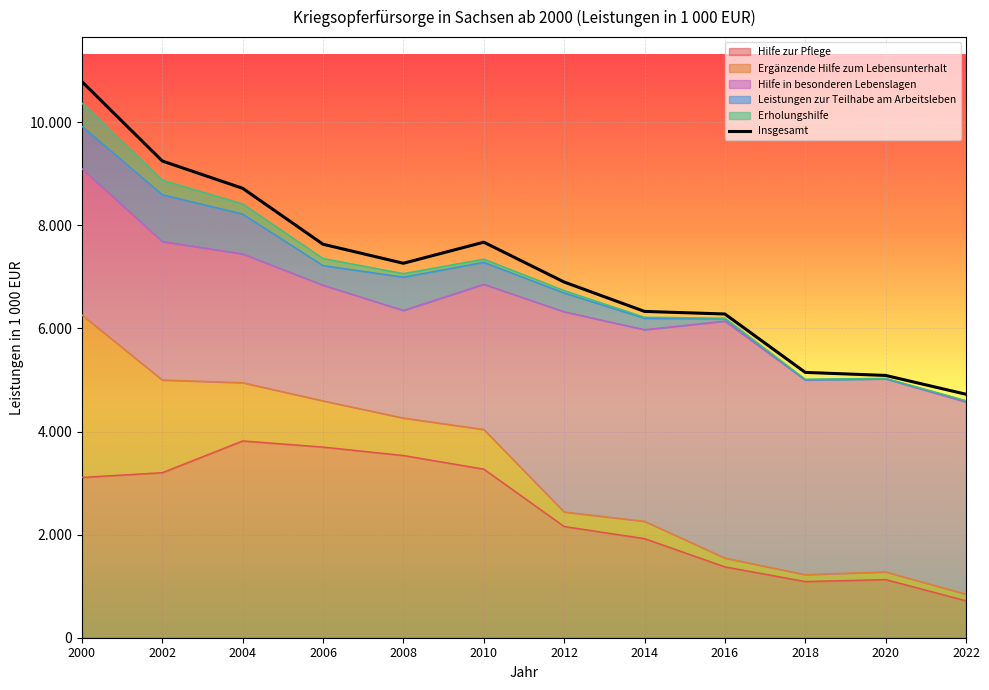

Approximately how many times larger is the value at 2016 compared to 2002?

0.7